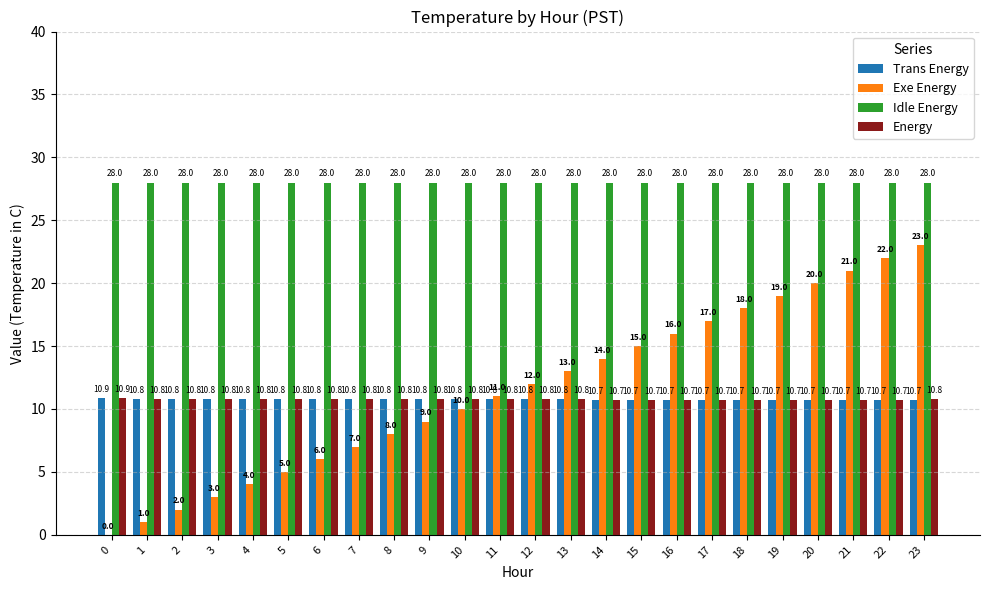

How many groups of bars are there?

24